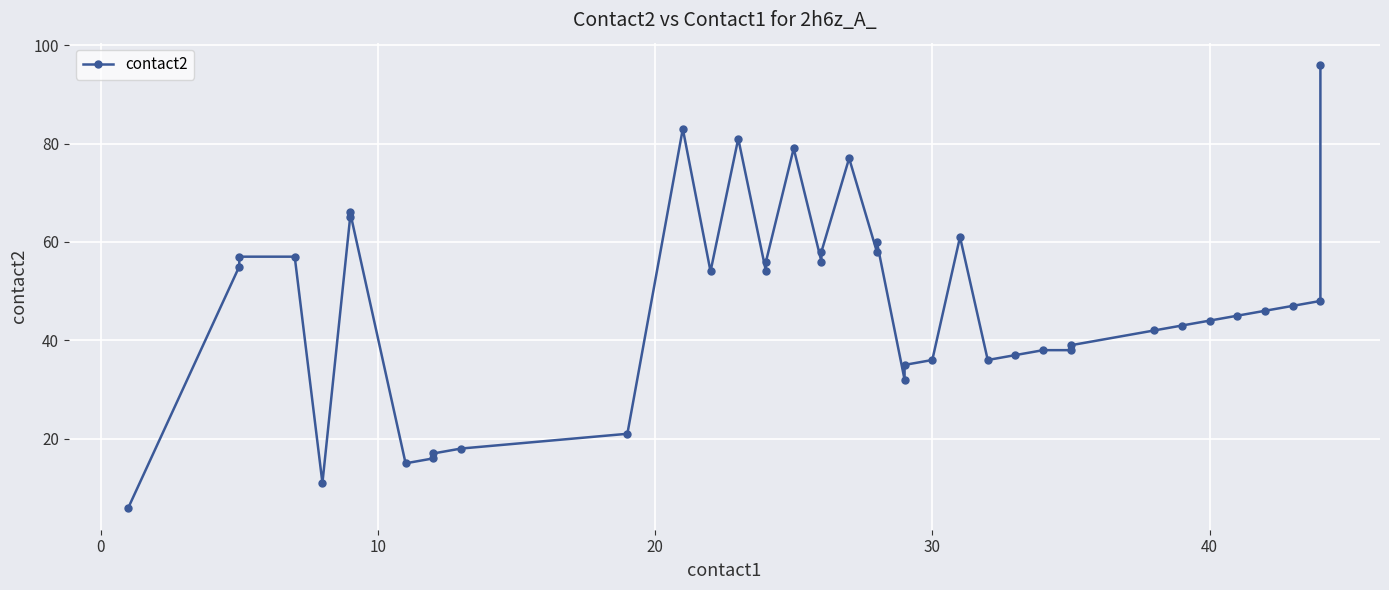

How many points are higher than both their immediate neighbors (excluding endpoints)?

7